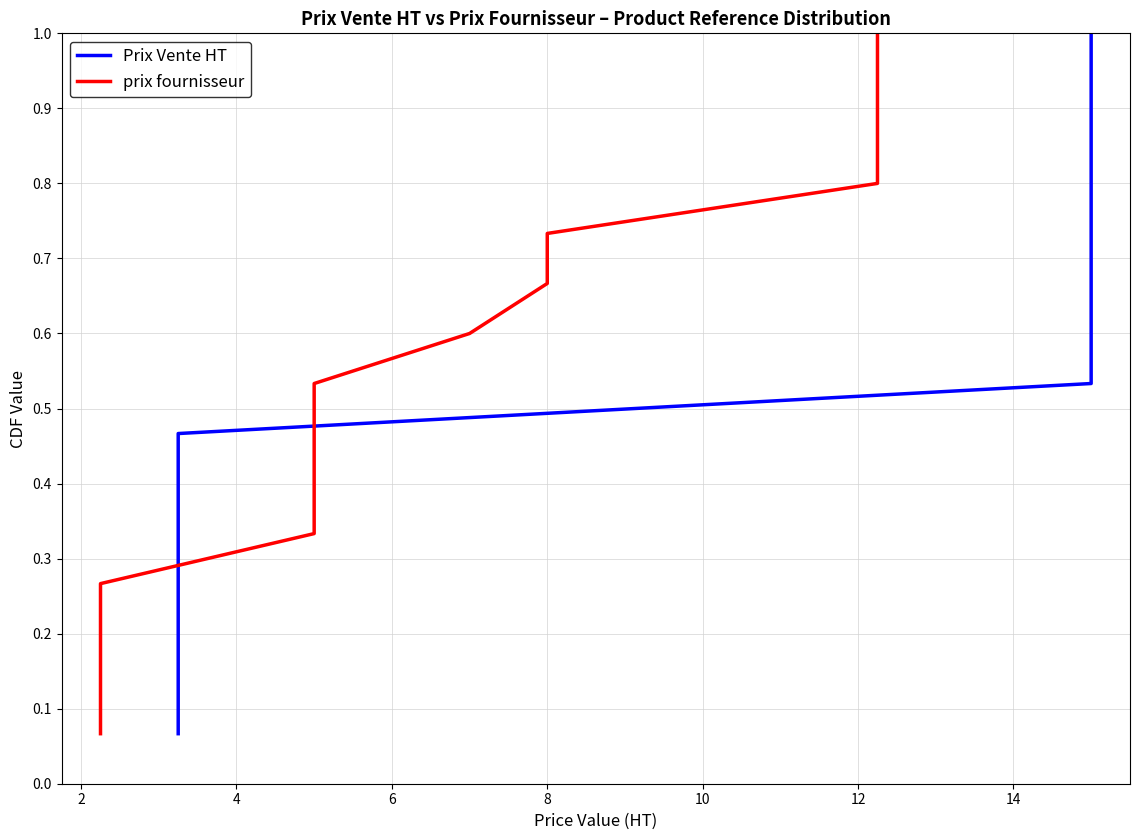

What is the label of the 11th point from the left?

10